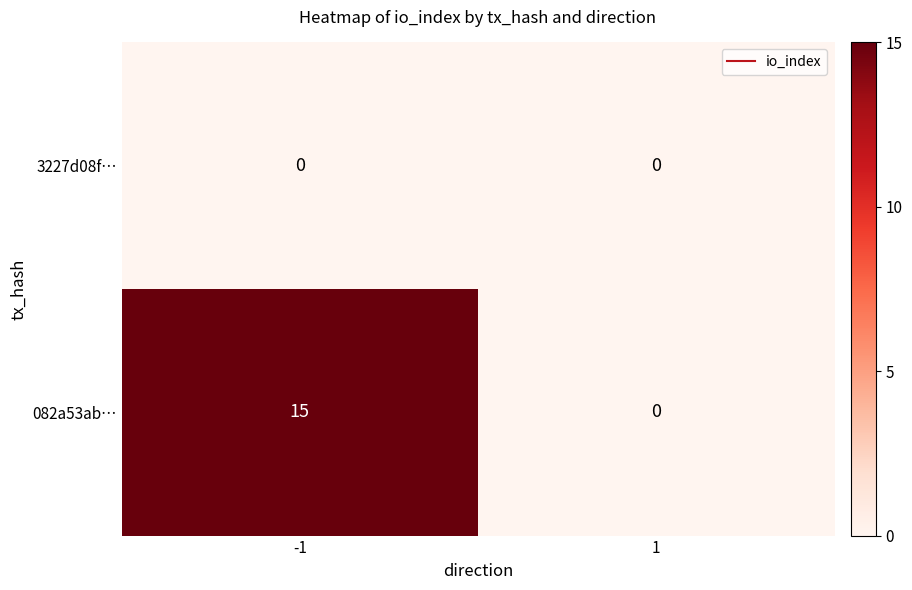

Reading left to right, list all the values displayed in this chart.

3227d08f…: 0	0
082a53ab…: 15	0